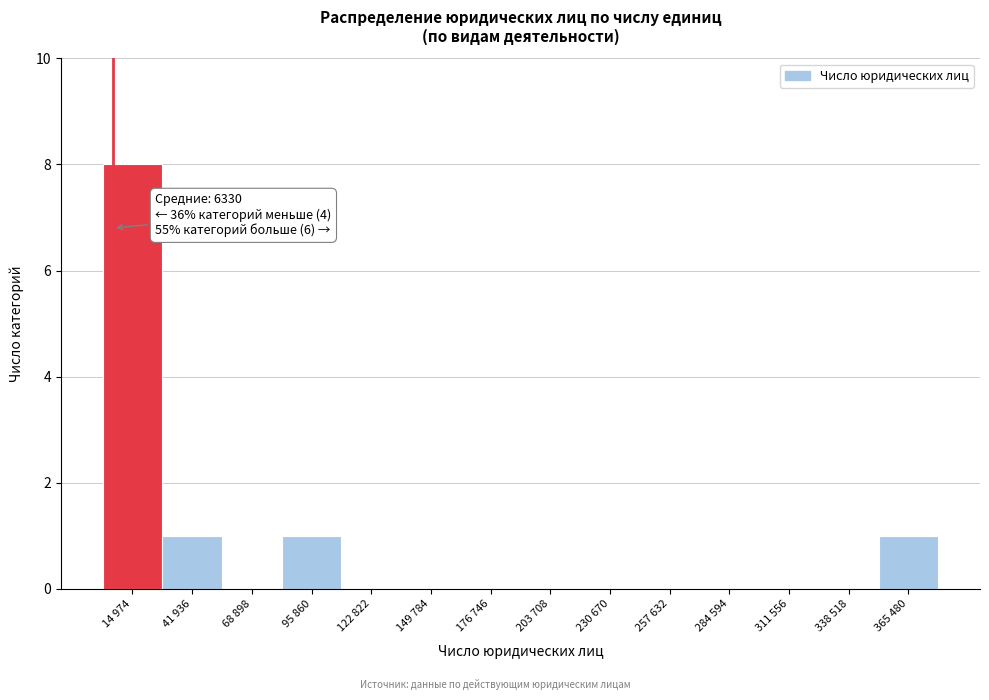

Reading right to left, extract all data points from this chart.

365 480=1	338 518=0	311 556=0	284 594=0	257 632=0	230 670=0	203 708=0	176 746=0	149 784=0	122 822=0	95 860=1	68 898=0	41 936=1	14 974=8